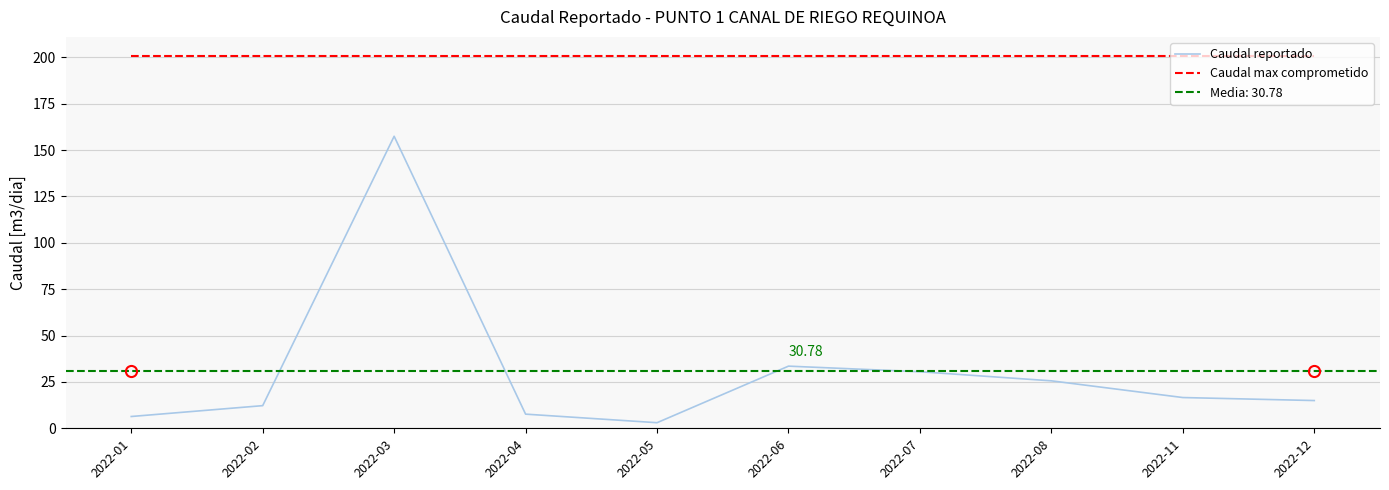

Which category has the lowest value across all series?

2022-05